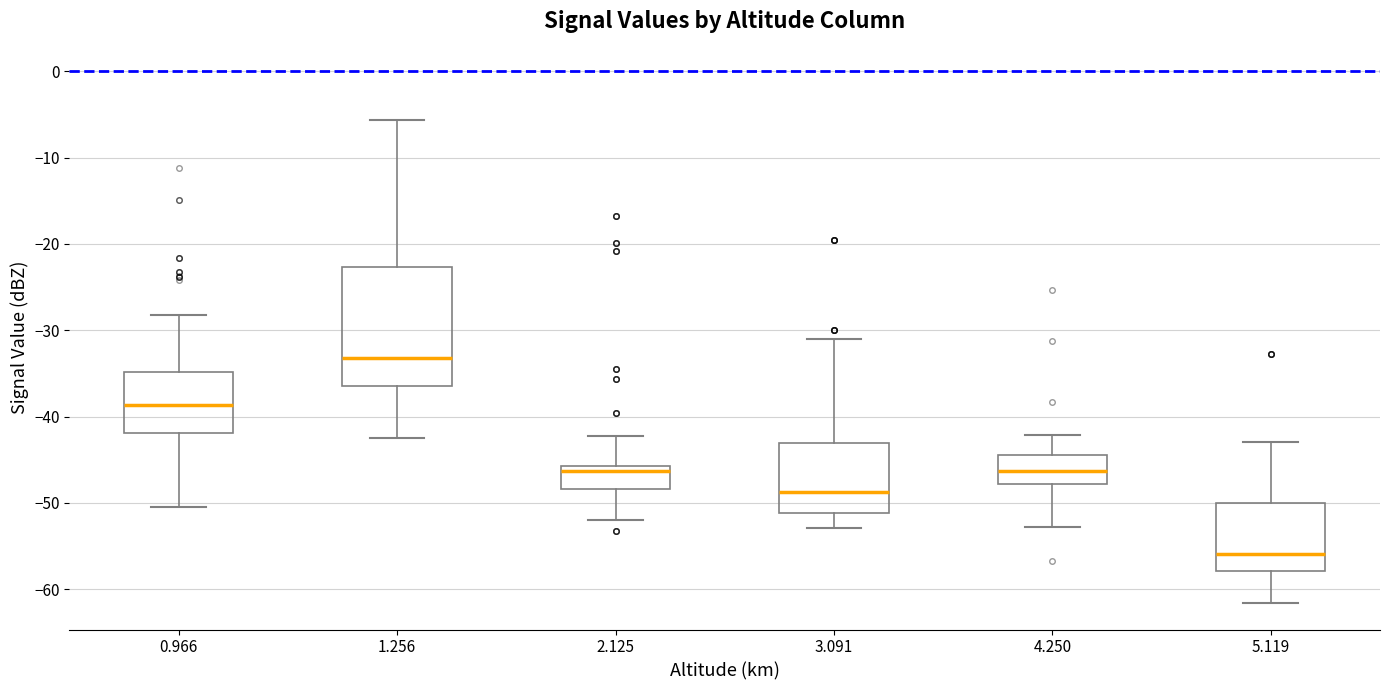

Reading left to right, read every box against the y-axis: the position of its median line, the range the box covers, and the ends of its whiskers. The values are not printed on the chart, so give them approximately, as read against the axis.

0.966: median -39, box -42 to -35, whiskers -50 to -28
1.256: median -33, box -36 to -23, whiskers -42 to -6
2.125: median -46 (just below the box's upper edge), box -48 to -46, whiskers -52 to -42
3.091: median -49, box -51 to -43, whiskers -53 to -31
4.250: median -46, box -48 to -44, whiskers -53 to -42
5.119: median -56, box -58 to -50, whiskers -62 to -43